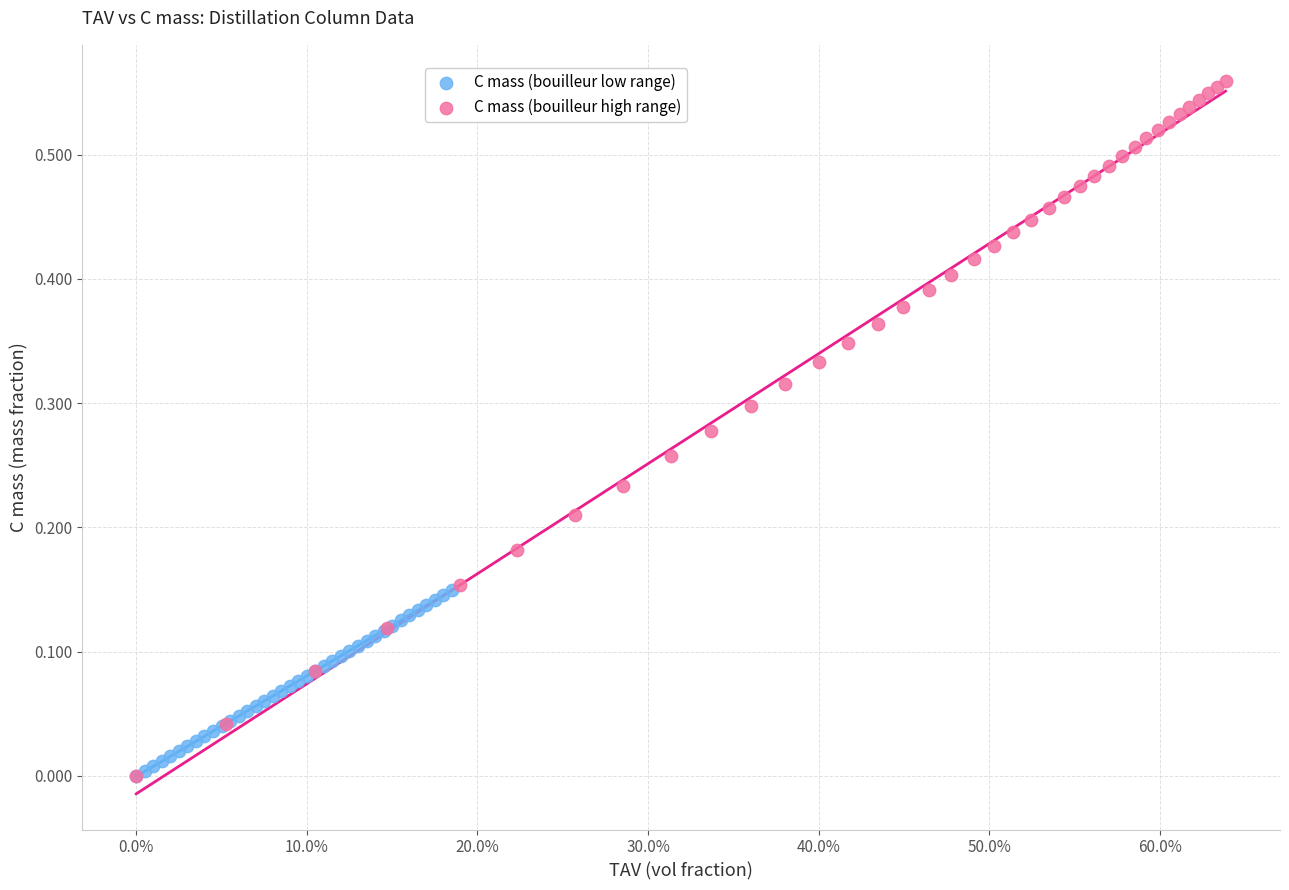

Which series has the widest spread of Y values?

C mass (bouilleur high range)